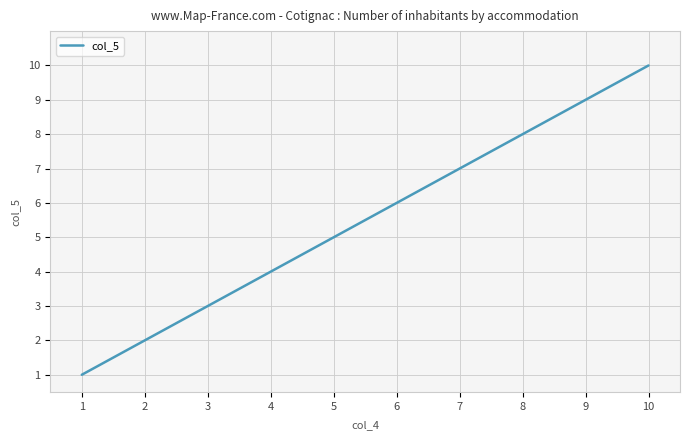

Approximately how many times larger is the value at 7 compared to 9?

0.8